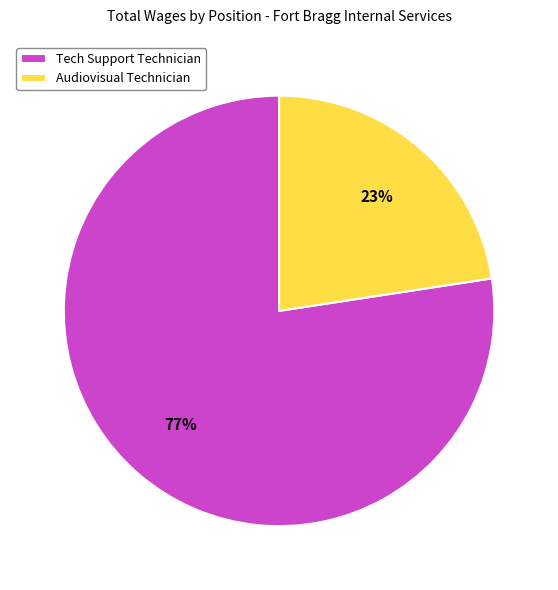

To the nearest percent, what is the combined percentage of Tech Support Technician and Audiovisual Technician?

100%